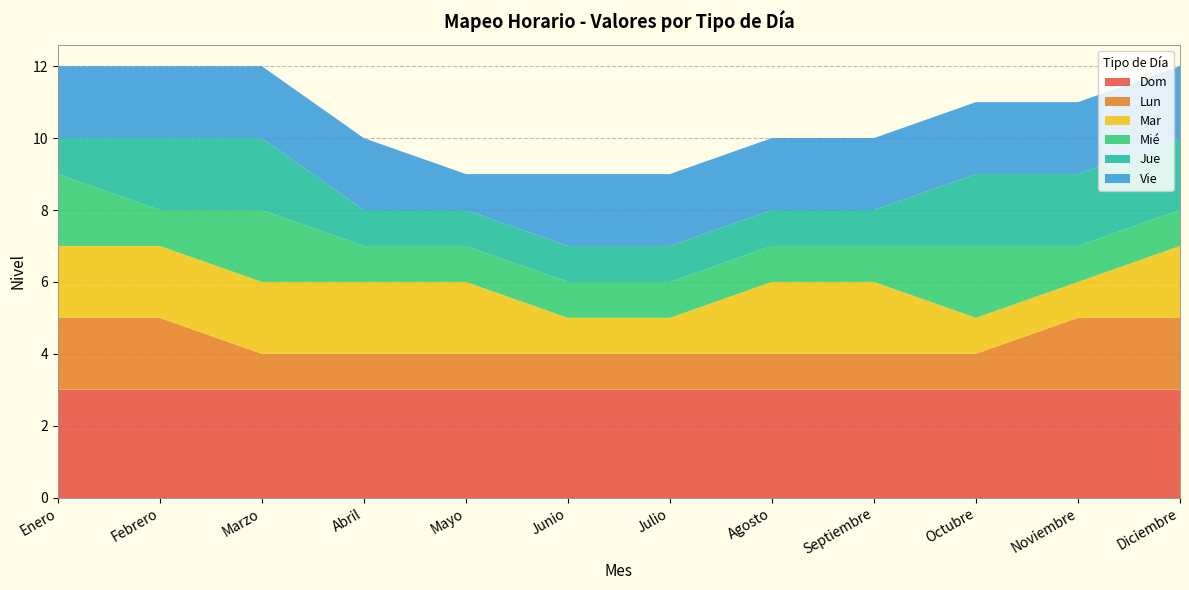

Reading left to right, transcribe all the data shown in this chart.

Dom: Enero=3	Febrero=3	Marzo=3	Abril=3	Mayo=3	Junio=3	Julio=3	Agosto=3	Septiembre=3	Octubre=3	Noviembre=3	Diciembre=3
Lun: Enero=2	Febrero=2	Marzo=1	Abril=1	Mayo=1	Junio=1	Julio=1	Agosto=1	Septiembre=1	Octubre=1	Noviembre=2	Diciembre=2
Mar: Enero=2	Febrero=2	Marzo=2	Abril=2	Mayo=2	Junio=1	Julio=1	Agosto=2	Septiembre=2	Octubre=1	Noviembre=1	Diciembre=2
Mié: Enero=2	Febrero=1	Marzo=2	Abril=1	Mayo=1	Junio=1	Julio=1	Agosto=1	Septiembre=1	Octubre=2	Noviembre=1	Diciembre=1
Jue: Enero=1	Febrero=2	Marzo=2	Abril=1	Mayo=1	Junio=1	Julio=1	Agosto=1	Septiembre=1	Octubre=2	Noviembre=2	Diciembre=2
Vie: Enero=2	Febrero=2	Marzo=2	Abril=2	Mayo=1	Junio=2	Julio=2	Agosto=2	Septiembre=2	Octubre=2	Noviembre=2	Diciembre=2